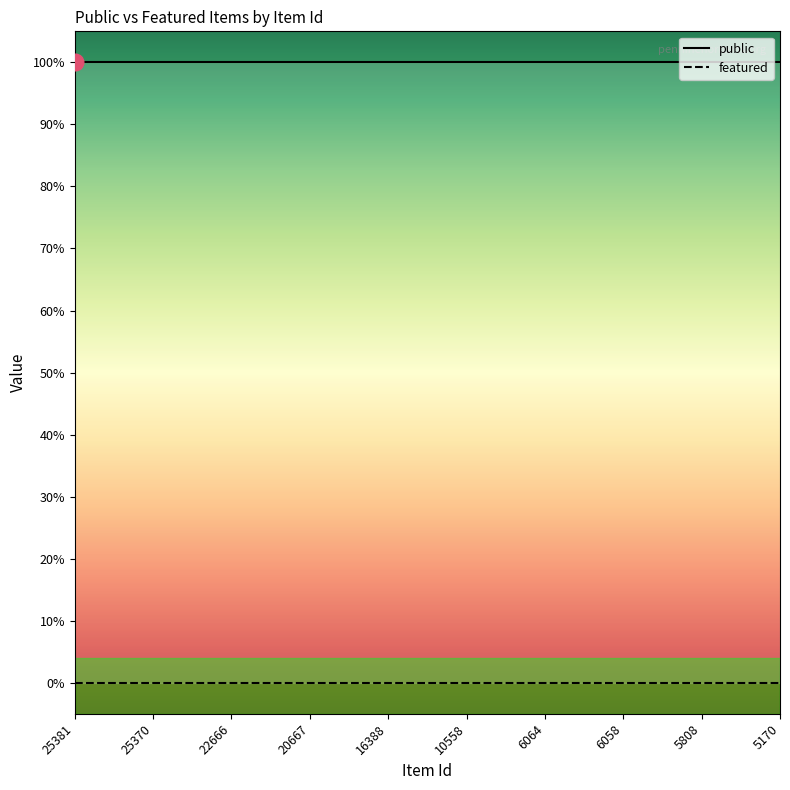

Reading left to right, list all the values displayed in this chart.

public: 1	1	1	1	1	1	1	1	1	1
featured: 0	0	0	0	0	0	0	0	0	0